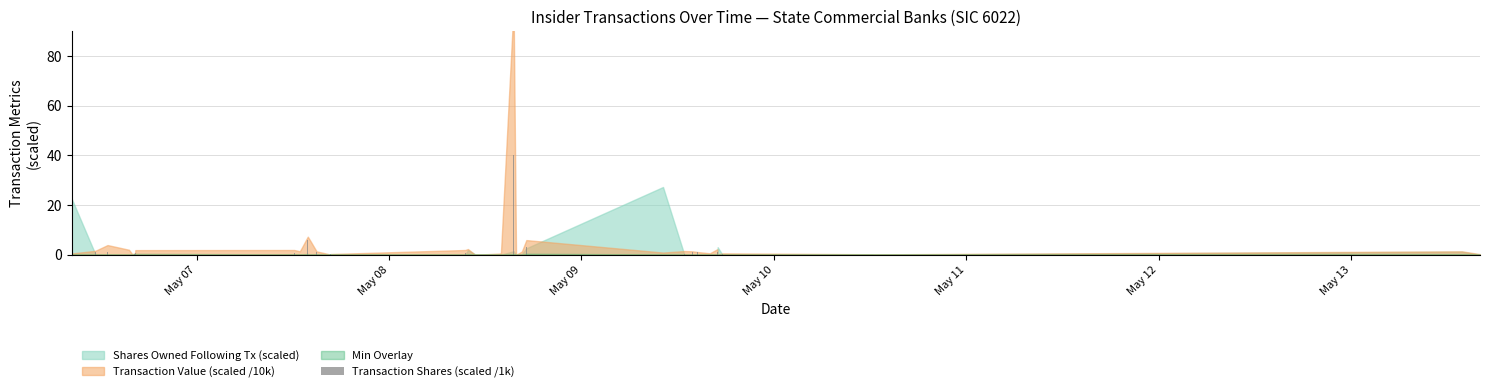

What is the sum of all values?

70.9